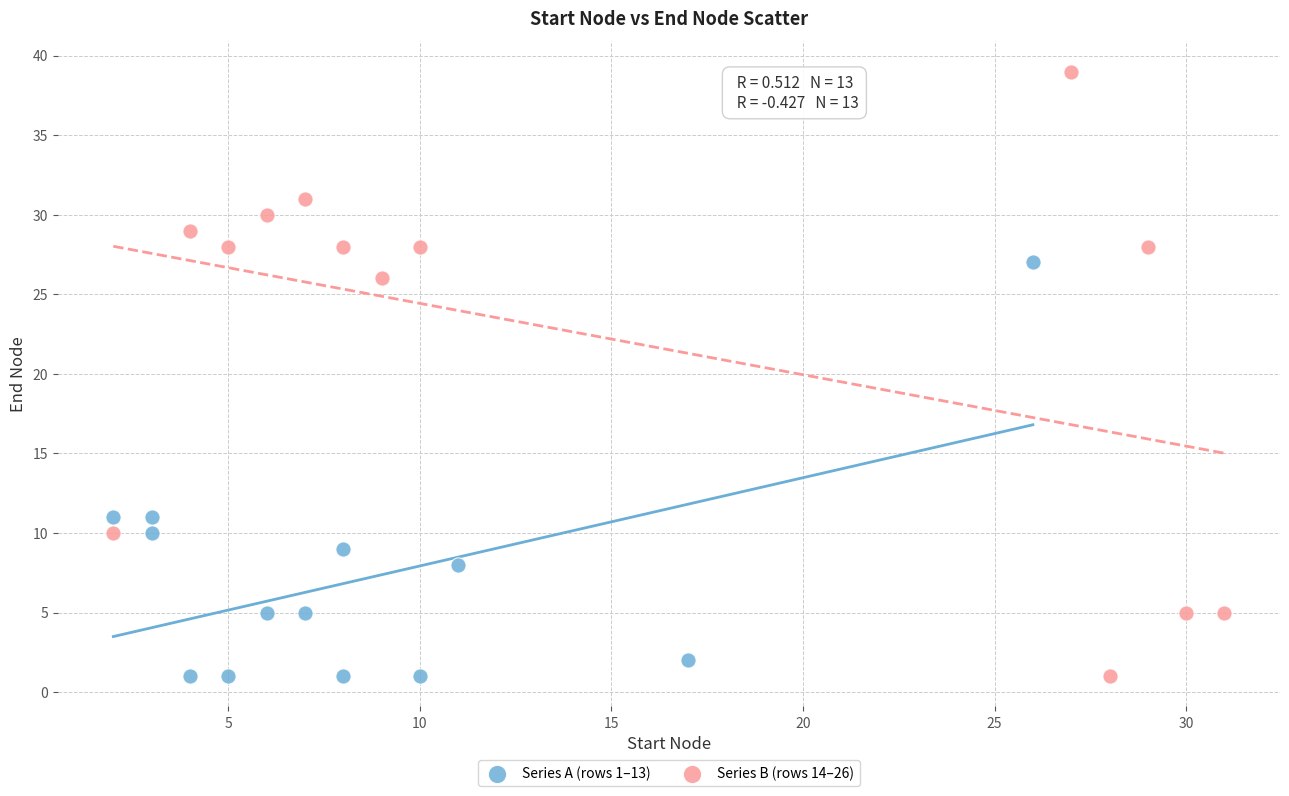

Which series contains the highest Y value?

Series B (rows 14–26)